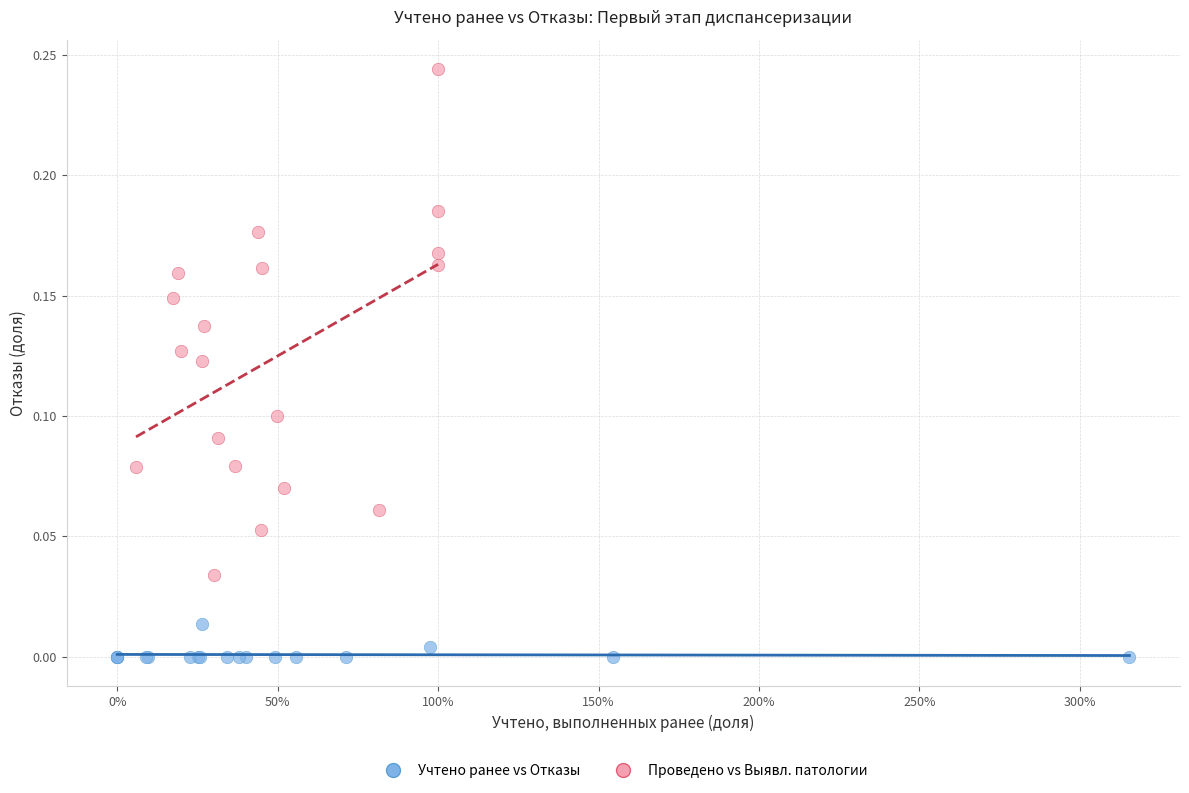

Which series has the widest spread of Y values?

Проведено vs Выявл. патологии